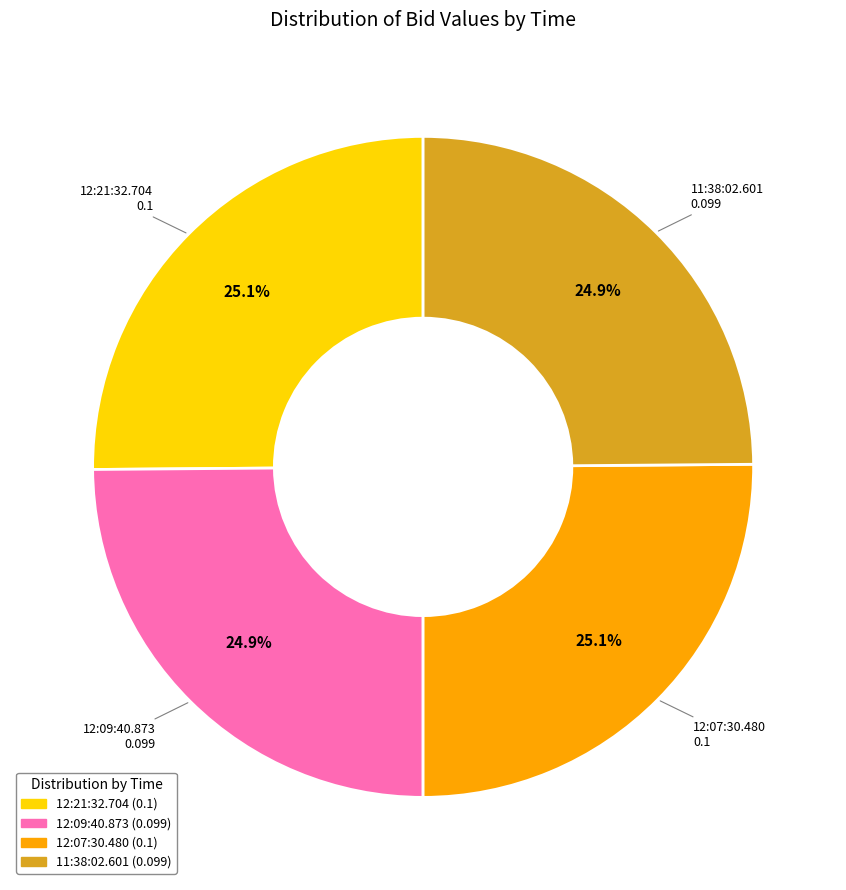

What percentage do 11:38:02.601 and 12:21:32.704 together represent?

50.0%